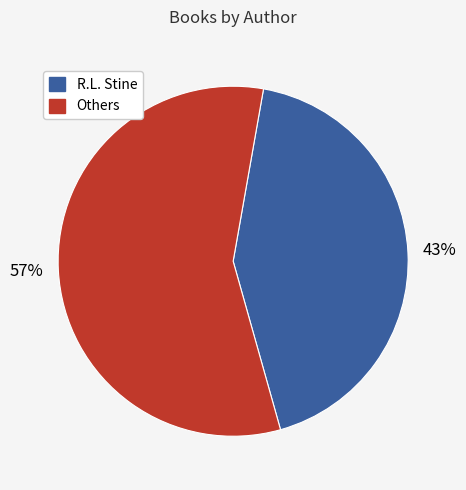

Is there a majority slice in this chart?

Yes